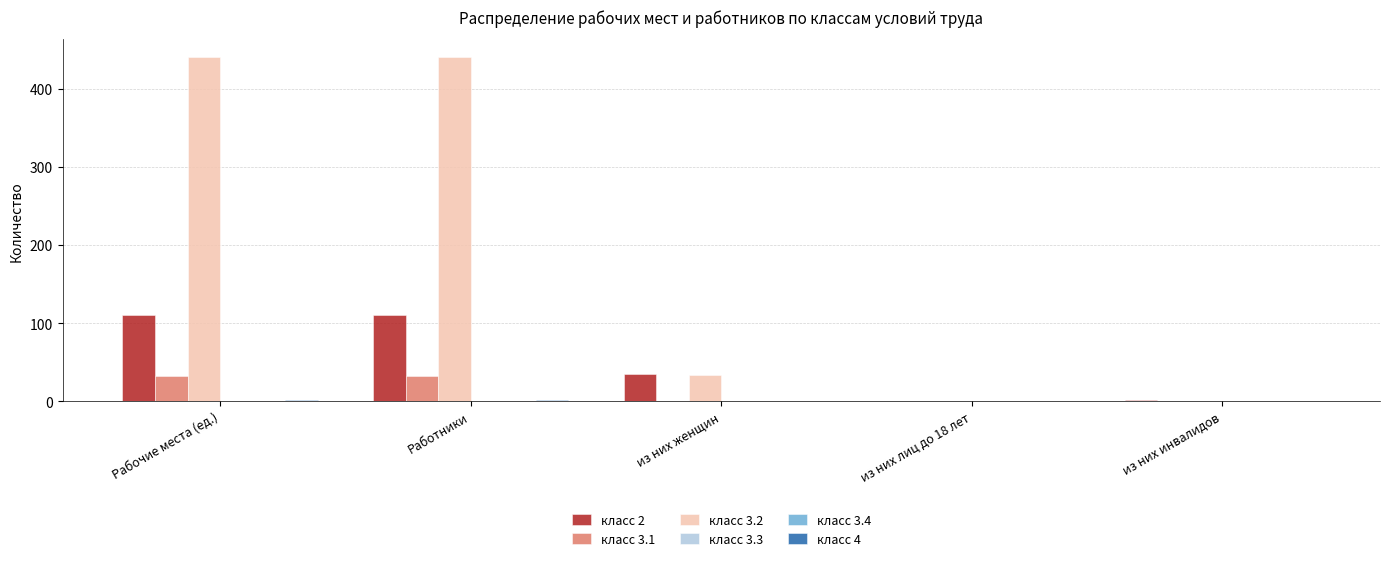

How many data points in класс 2 are above 35?

2